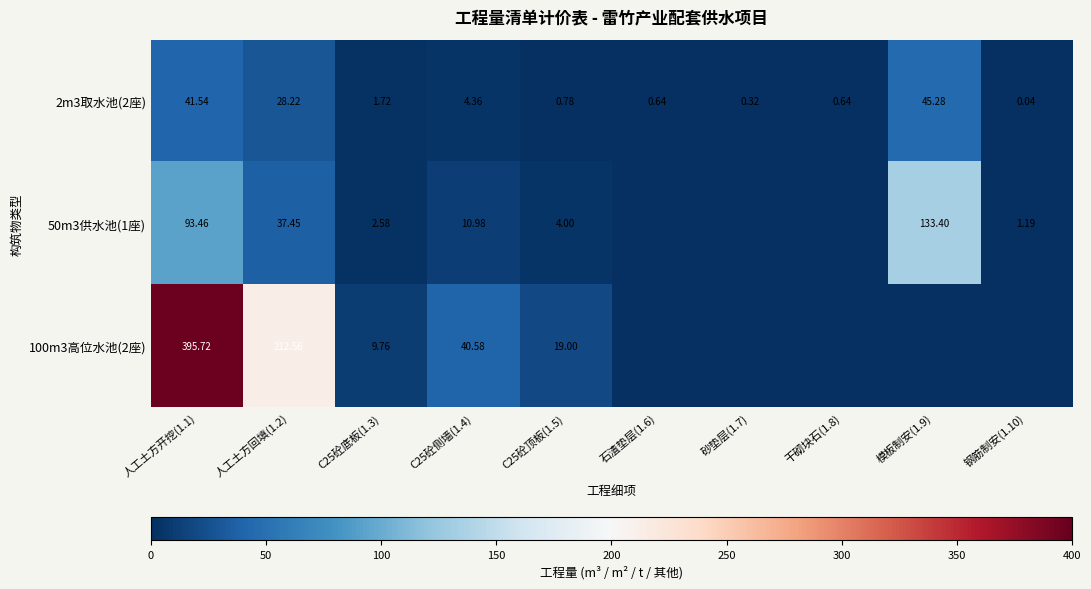

Is the value of 50m3供水池(1座) at 钢筋制安(1.10) greater than the value of 2m3取水池(2座) at C25砼顶板(1.5)?

Yes